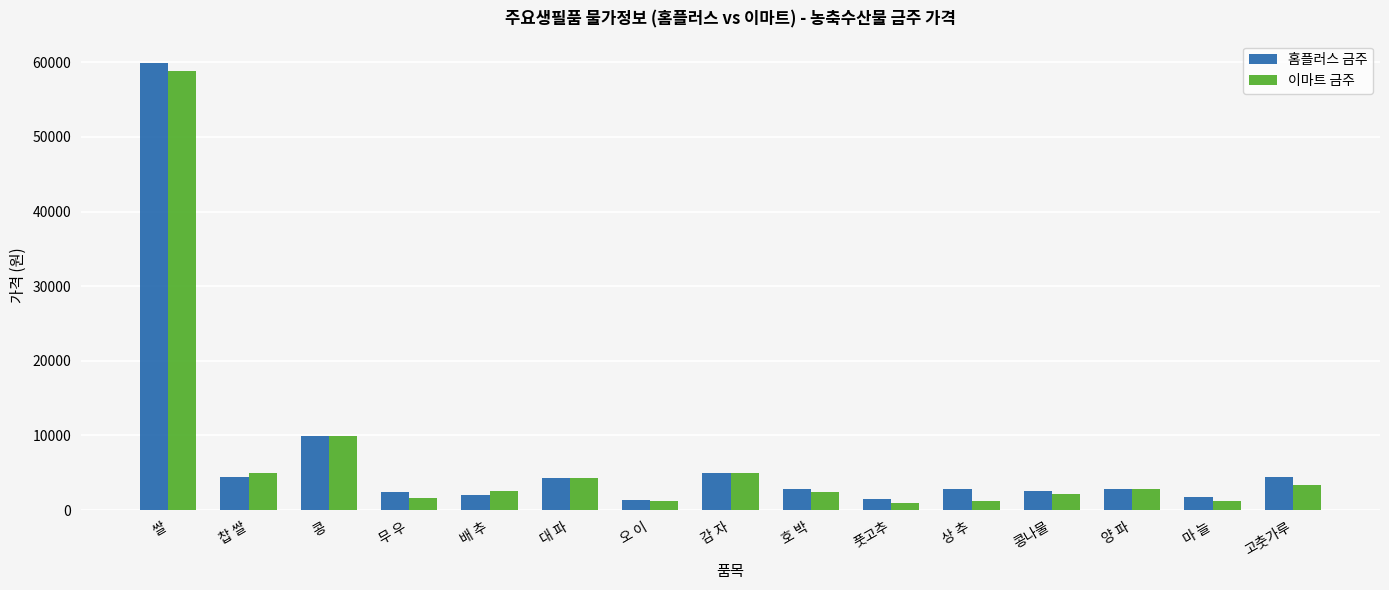

What is the total value across all series at 배 추?

4570